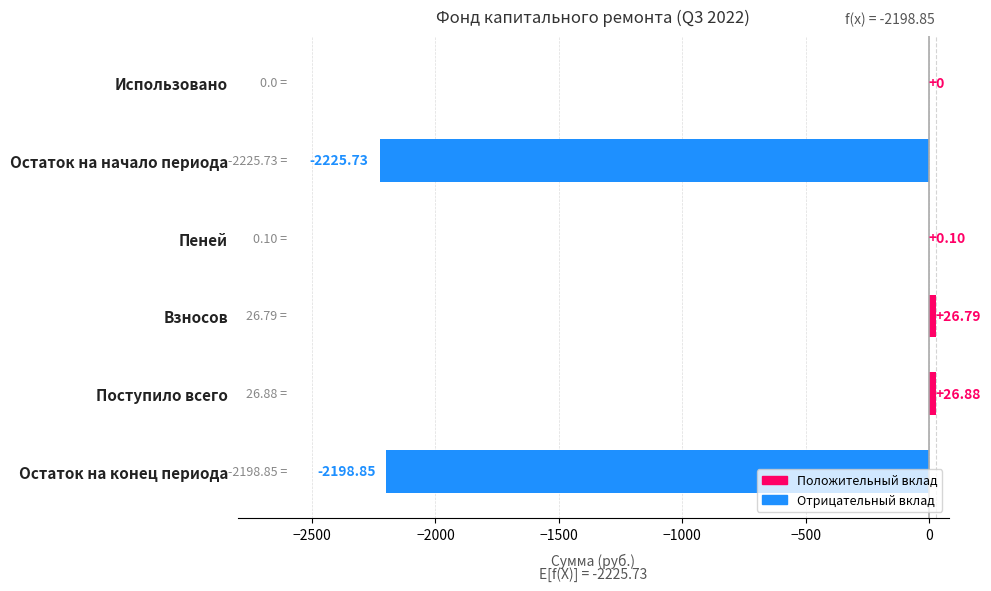

Between Остаток на конец периода and Остаток на начало периода, which is larger?

Остаток на конец периода